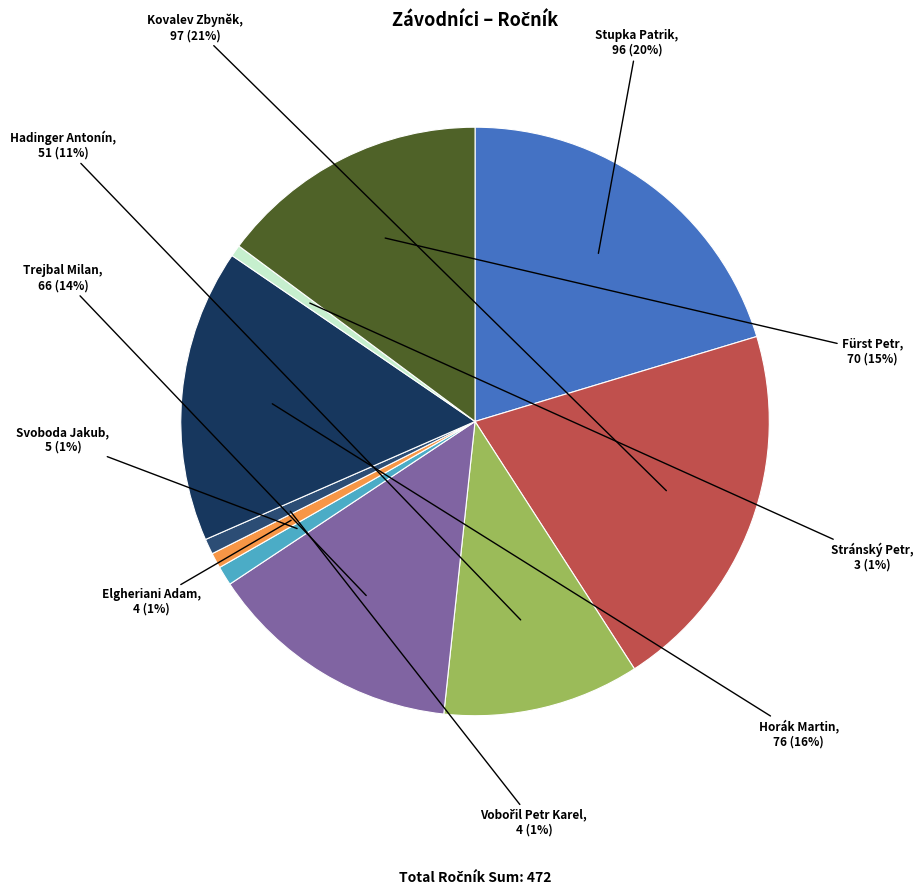

To the nearest percent, what percentage of the pie is Trejbal Milan?

14%